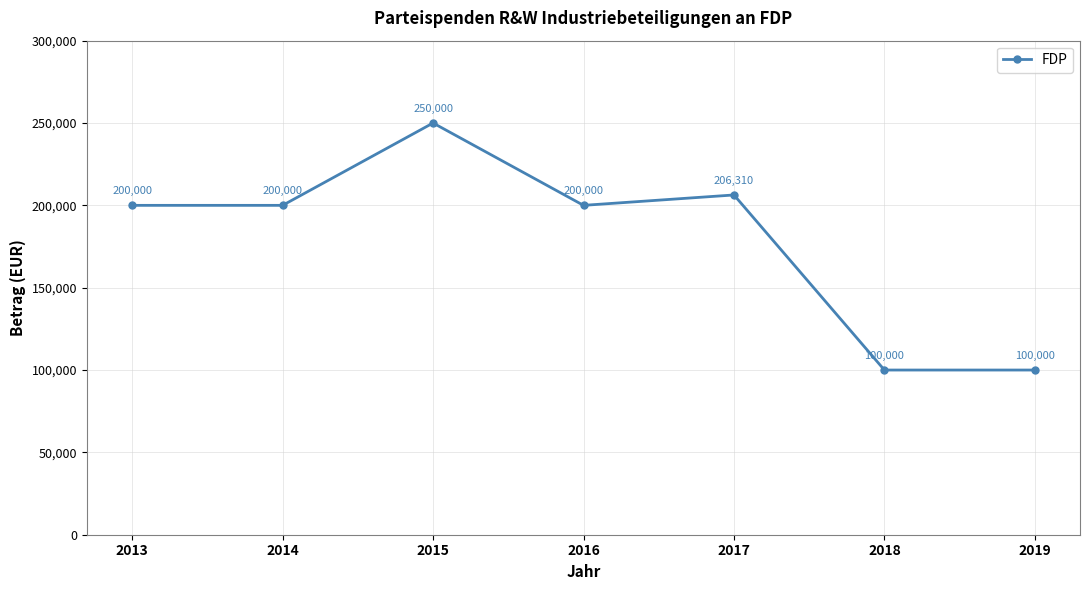

How many points are higher than both their immediate neighbors (excluding endpoints)?

2